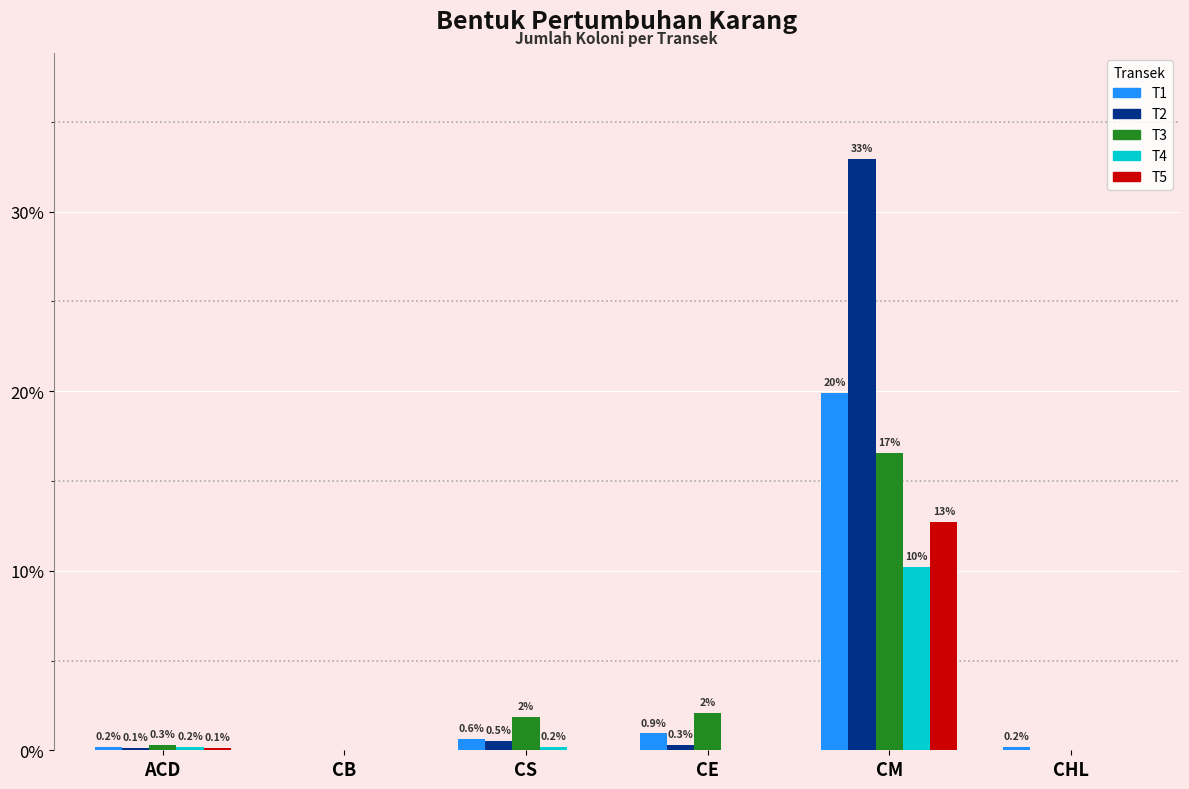

Which series has the largest total across all categories?

T2